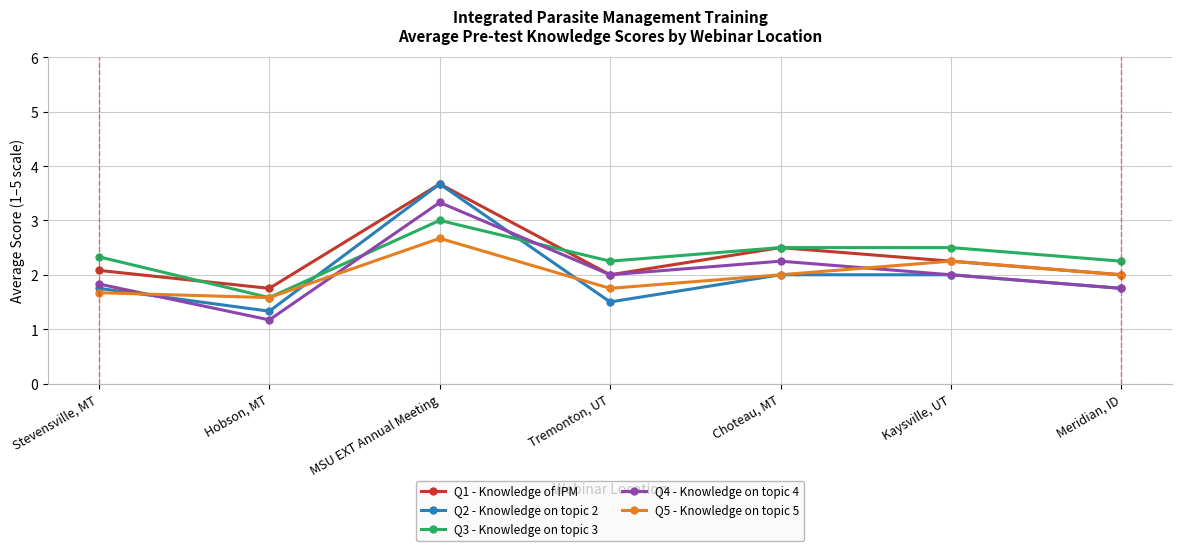

The Q4 - Knowledge on topic 4 series shows 1.0 at MSU EXT Annual Meeting. True or false?

False